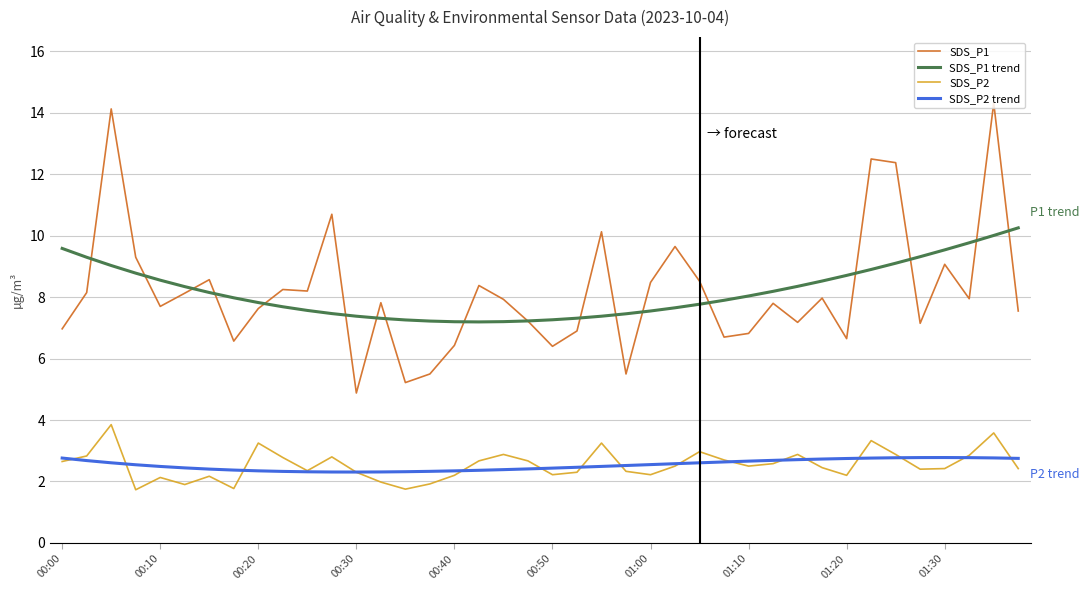

True or false: SDS_P2 and SDS_P1 intersect in this chart.

False